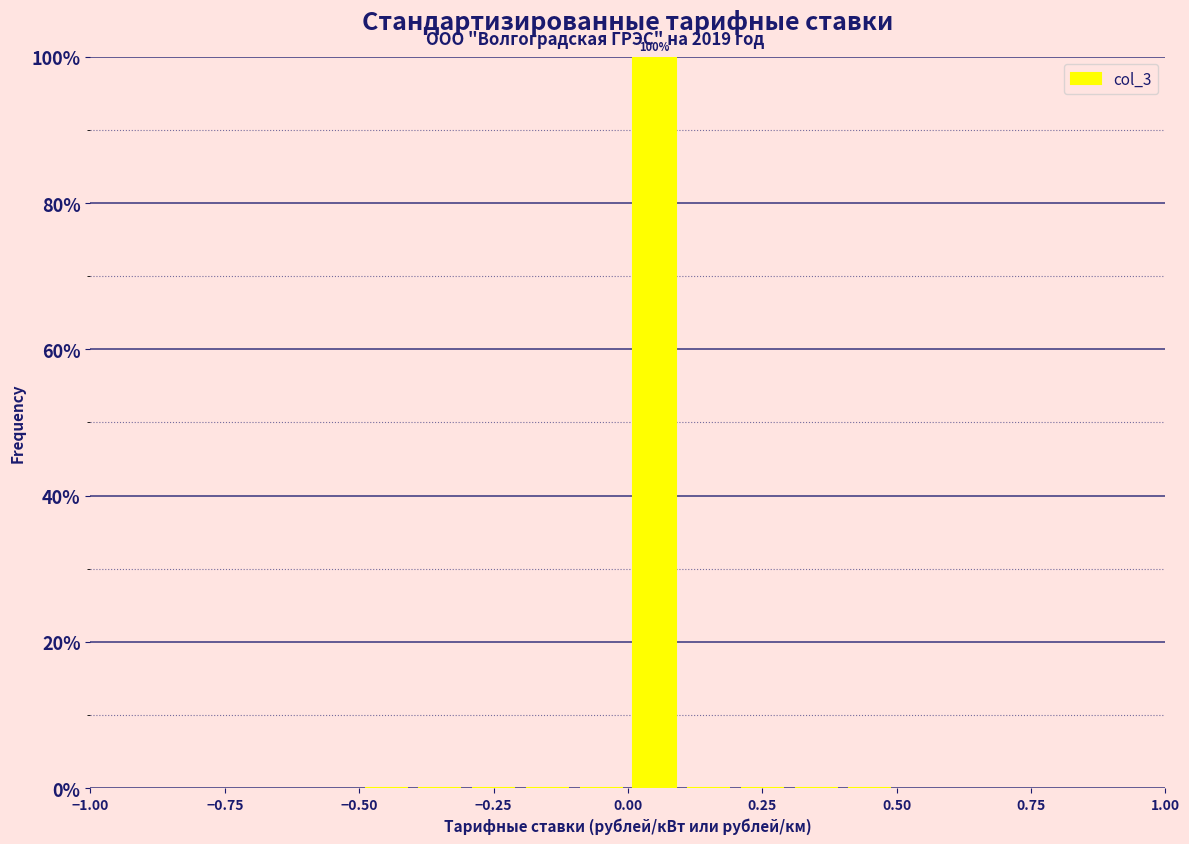

Read against the x-axis, roughly where is the centre of the tallest bar?

0.05